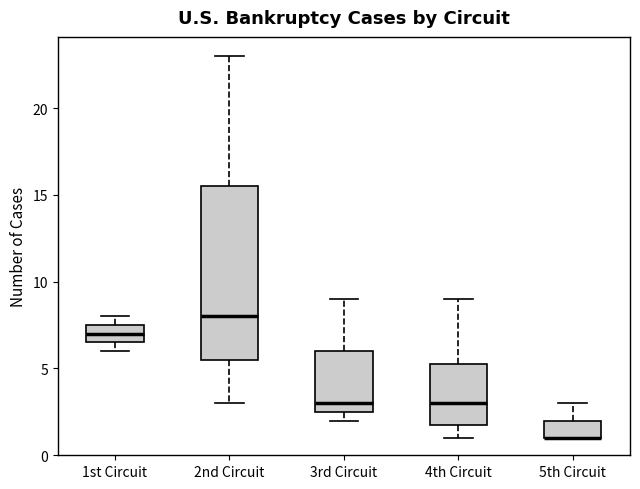

Which box is the tallest, from its lower edge to its upper edge?

2nd Circuit